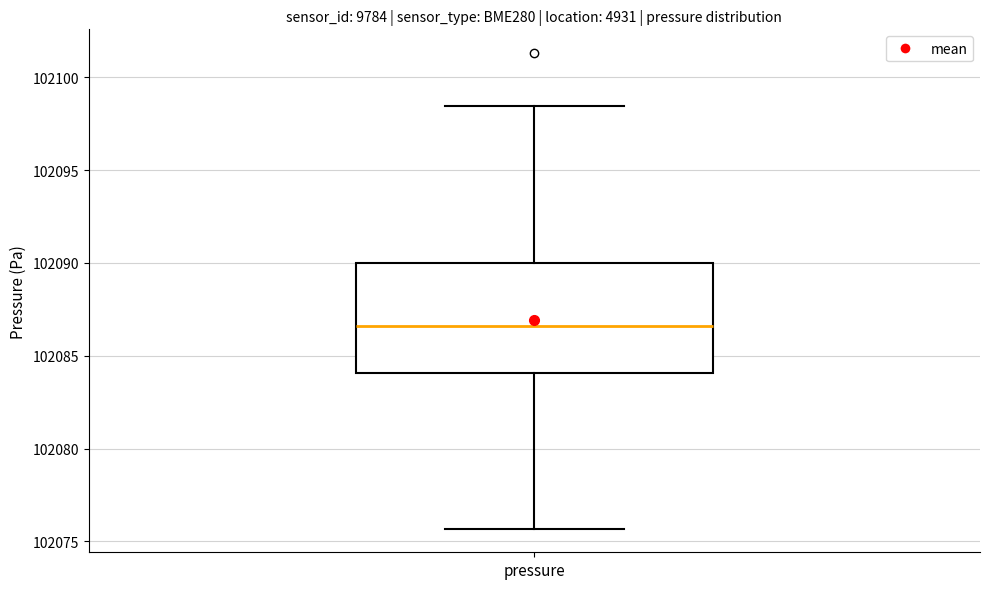

Where does the median line of the box for pressure sit on the y-axis? The values are not printed on the chart, so give them approximately, as read against the axis.

102086.5